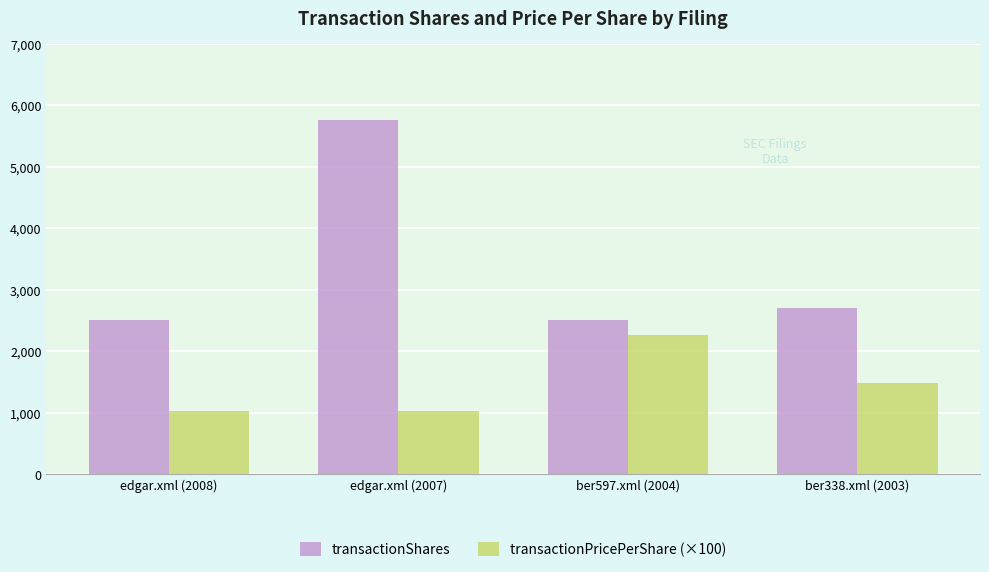

What is the minimum value for transactionPricePerShare (×100)?

1021.0